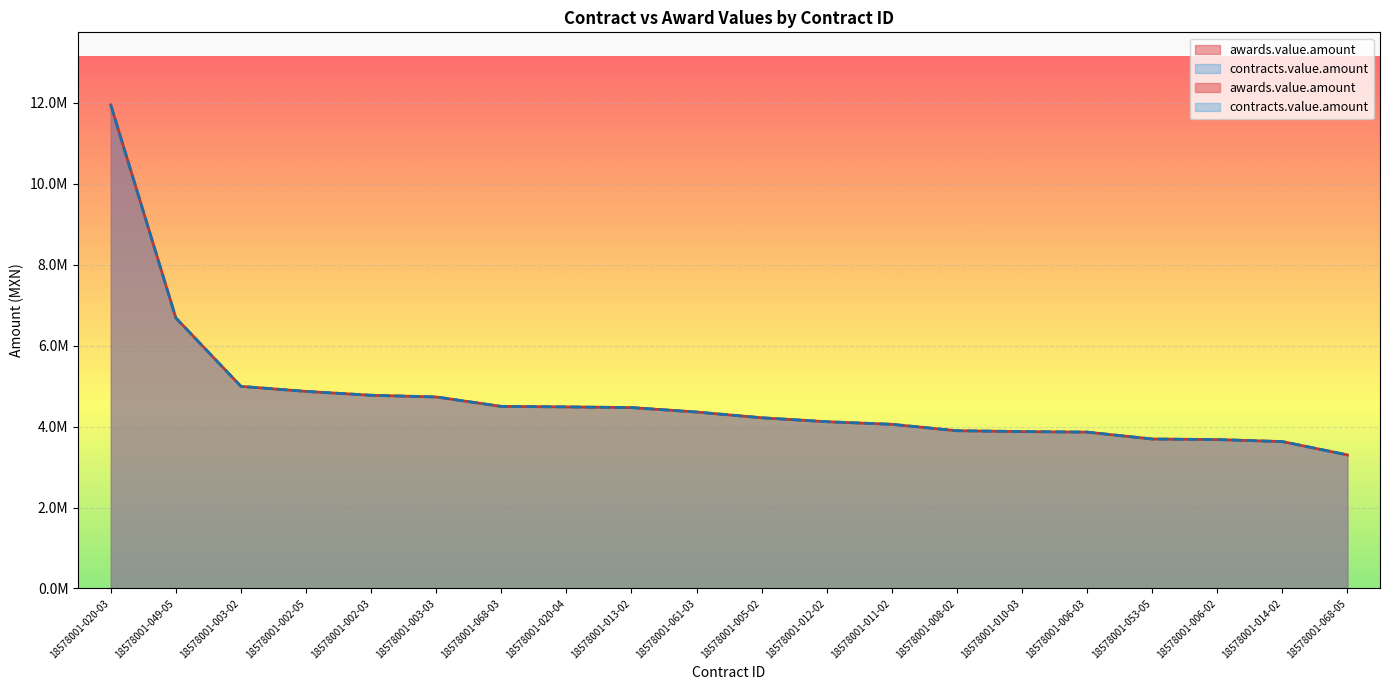

At which label does contracts.value.amount reach its minimum?

18578001-068-05